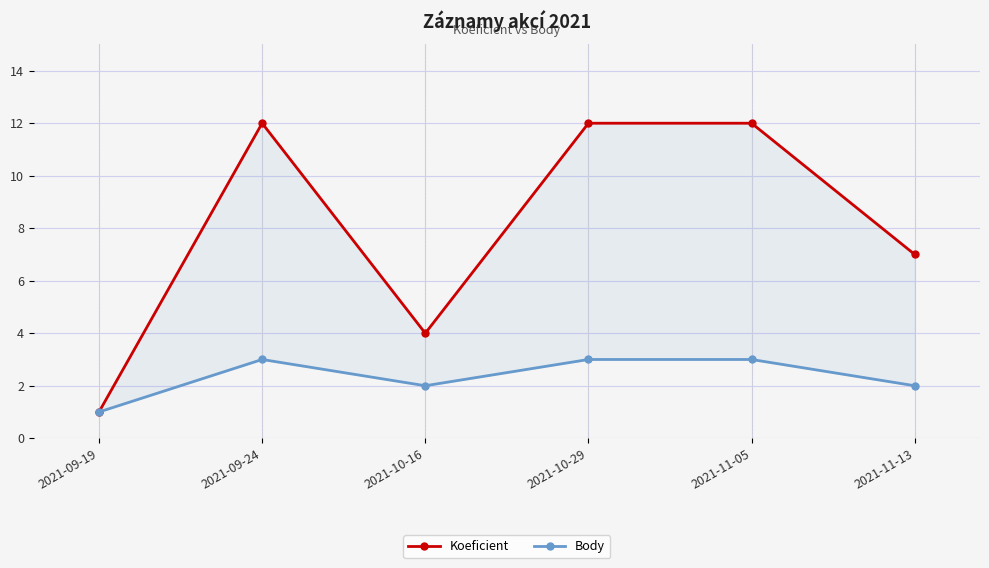

What is the value of the Body point at the 3rd from the left?

2